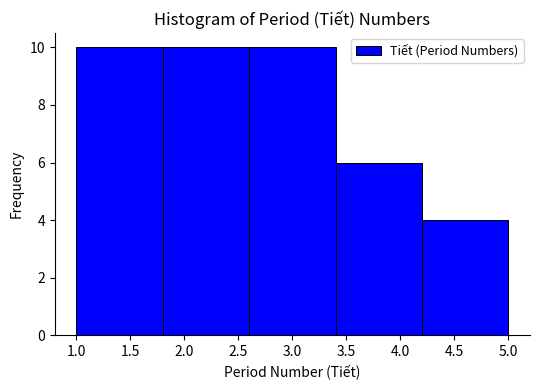

Reading left to right, list every bar in this chart as the range it spans on the x-axis followed by its height. The values are not printed on the chart, so give them approximately, as read against the axis.

1.0 to 1.8: 10
1.8 to 2.6: 10
2.6 to 3.4: 10
3.4 to 4.2: 6
4.2 to 5.0: 4